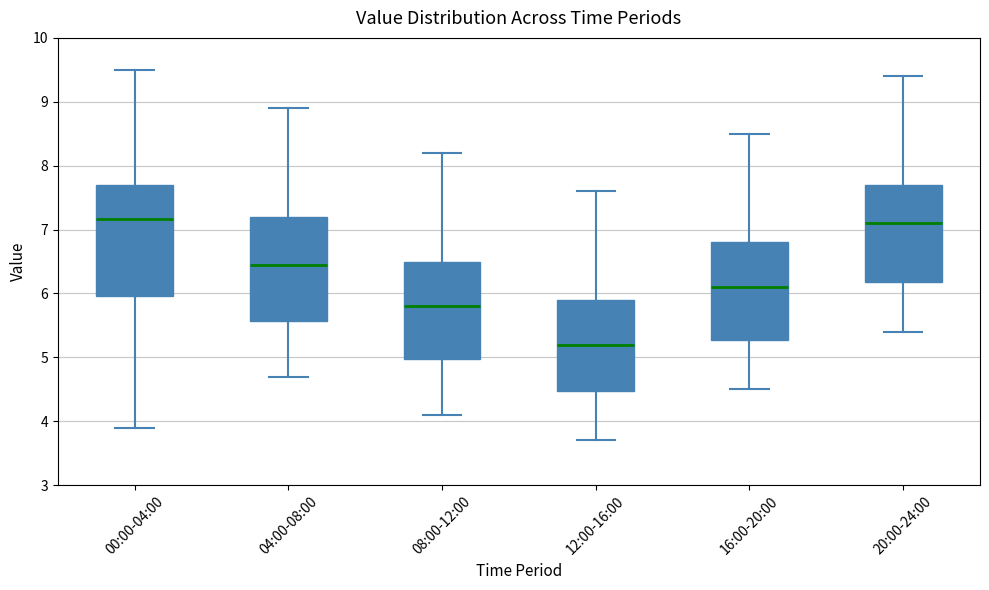

Where does the upper whisker of the box for 00:00-04:00 end on the y-axis? The values are not printed on the chart, so give them approximately, as read against the axis.

9.5